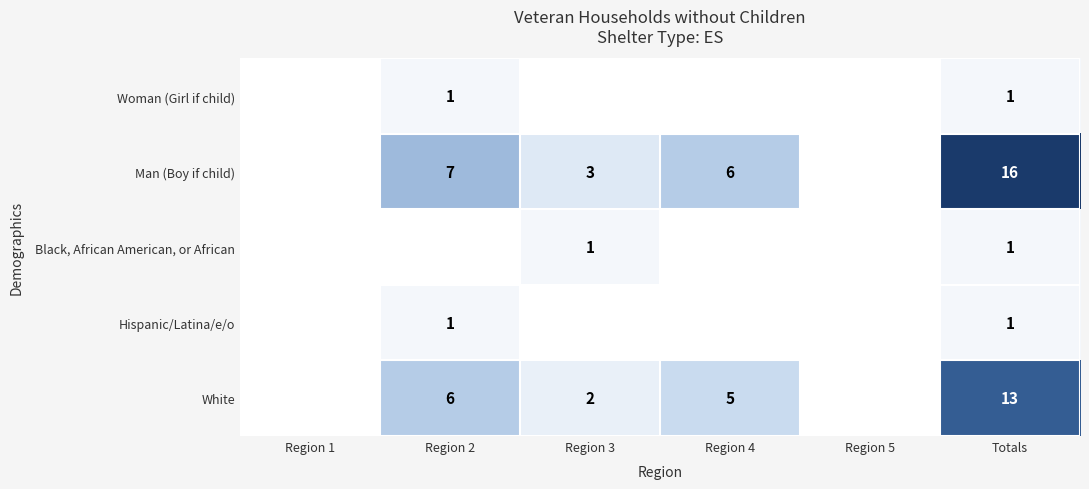

The Man (Boy if child) series shows 7 at Region 2. True or false?

True